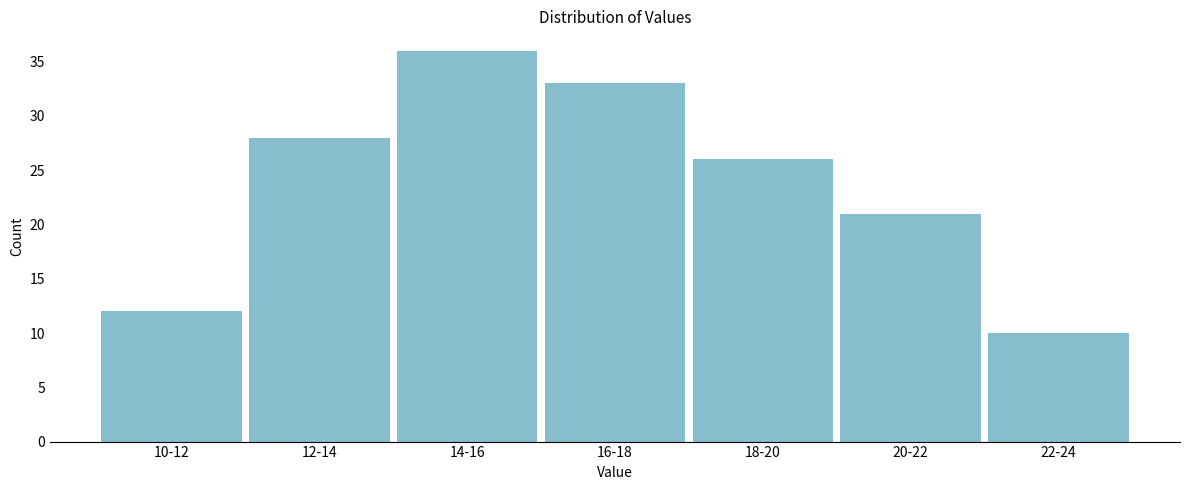

Reading right to left, list all the values displayed in this chart.

10	21	26	33	36	28	12